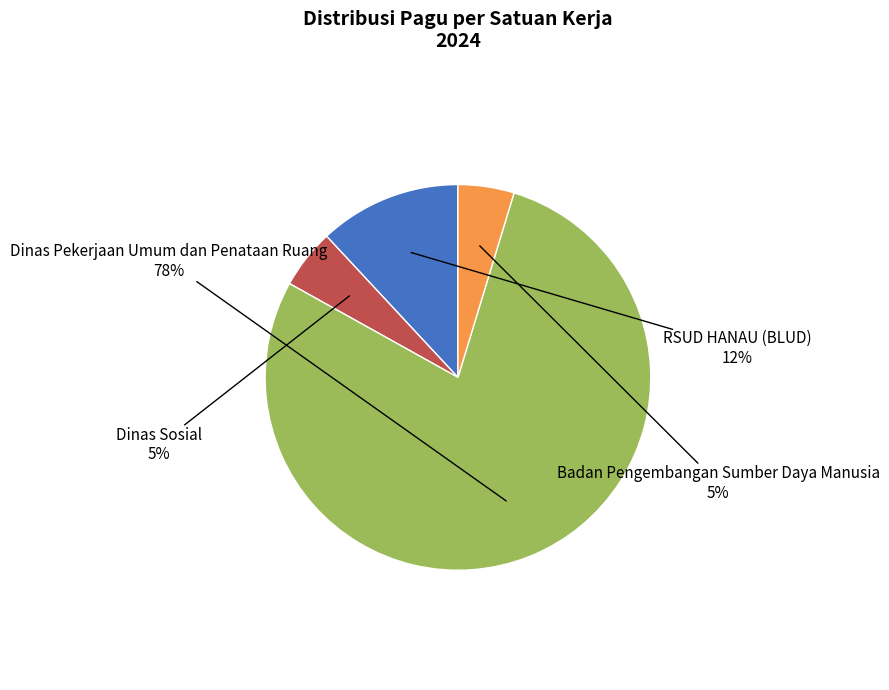

Is there any slice that represents more than half of the pie?

Yes